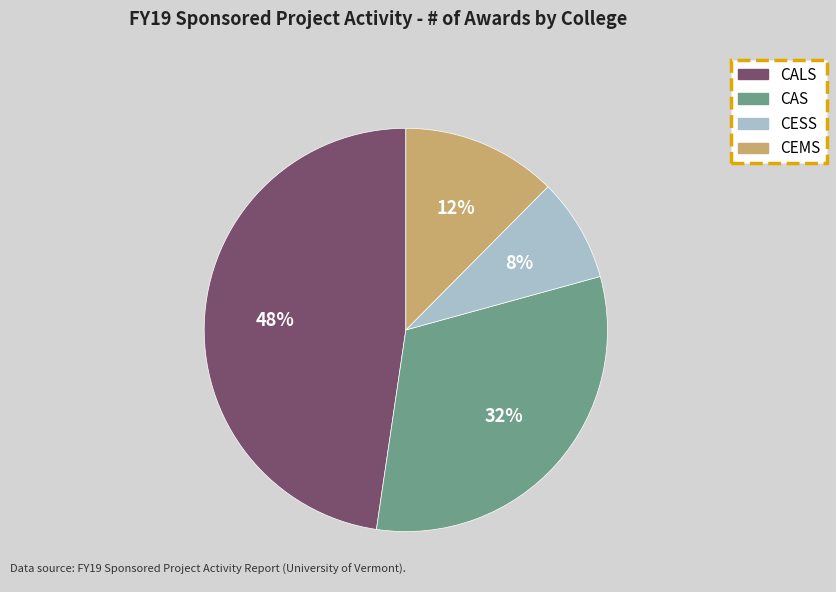

To the nearest percent, what percentage of the pie is CAS?

32%